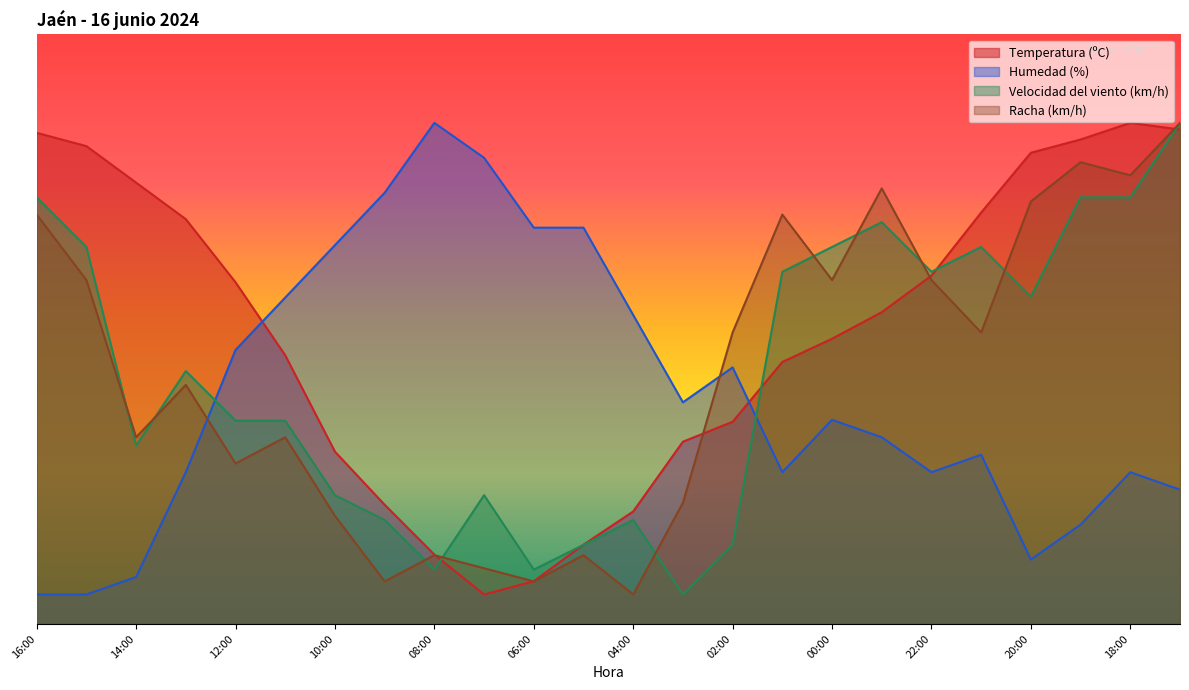

How many interior local valleys does the Humedad (%) series have?

4